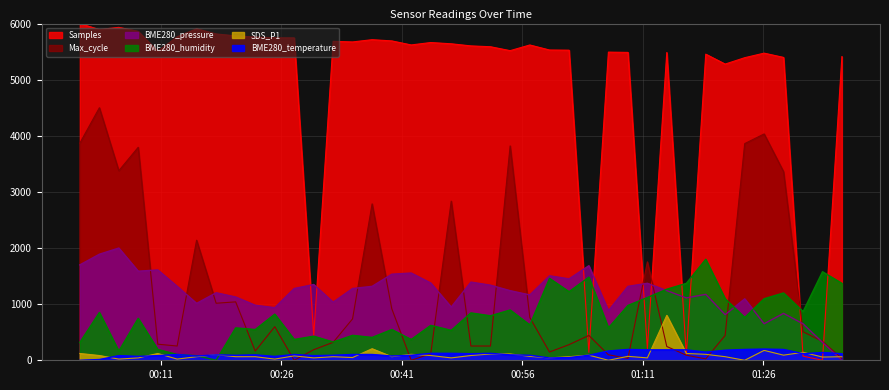

What is the average value of the BME280_humidity series?

771.7